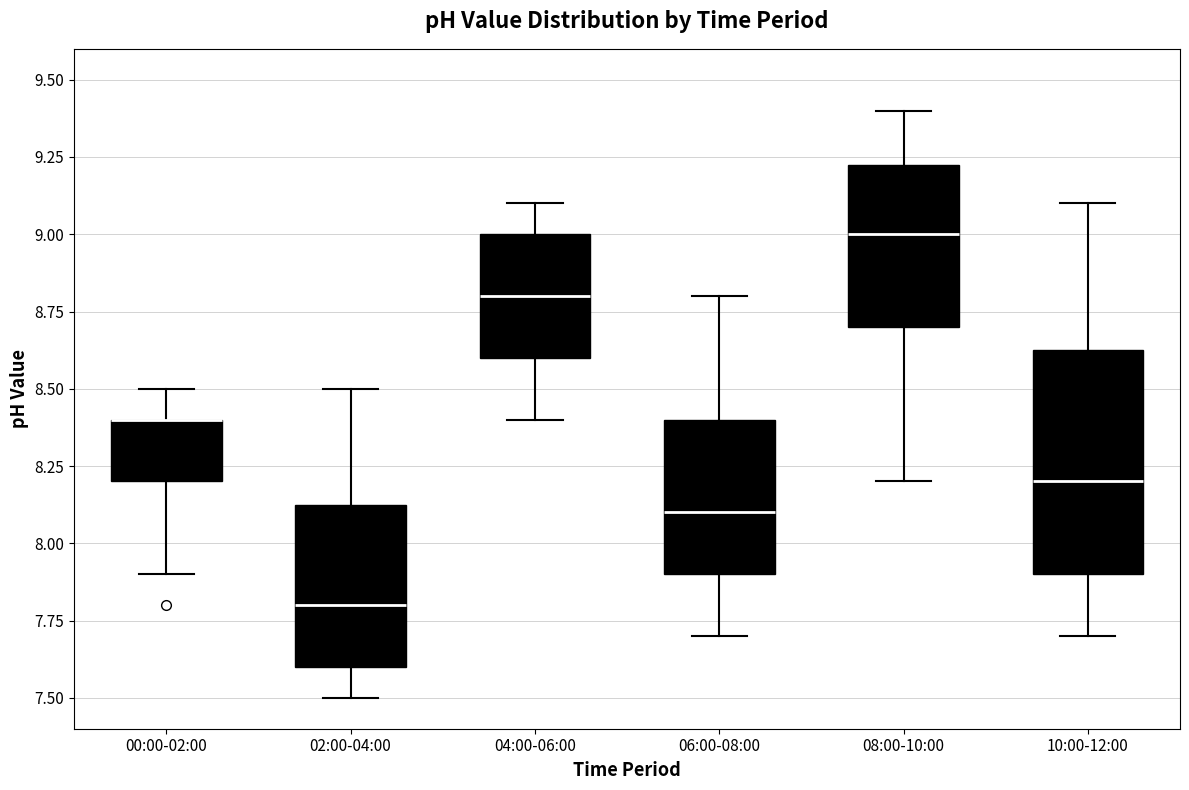

Where does the upper whisker of the box for 06:00-08:00 end on the y-axis? The values are not printed on the chart, so give them approximately, as read against the axis.

8.80